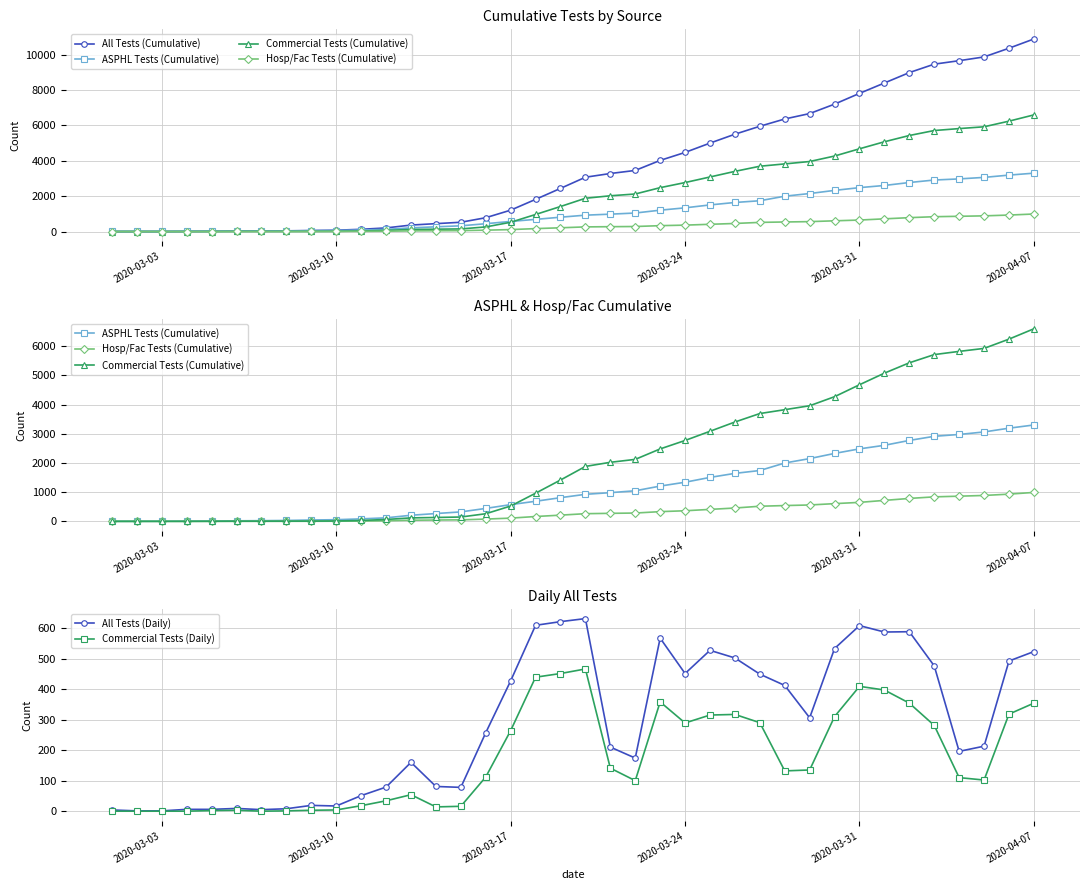

Where is Commercial Tests (Daily) nearest to the value 233?

2020-03-17